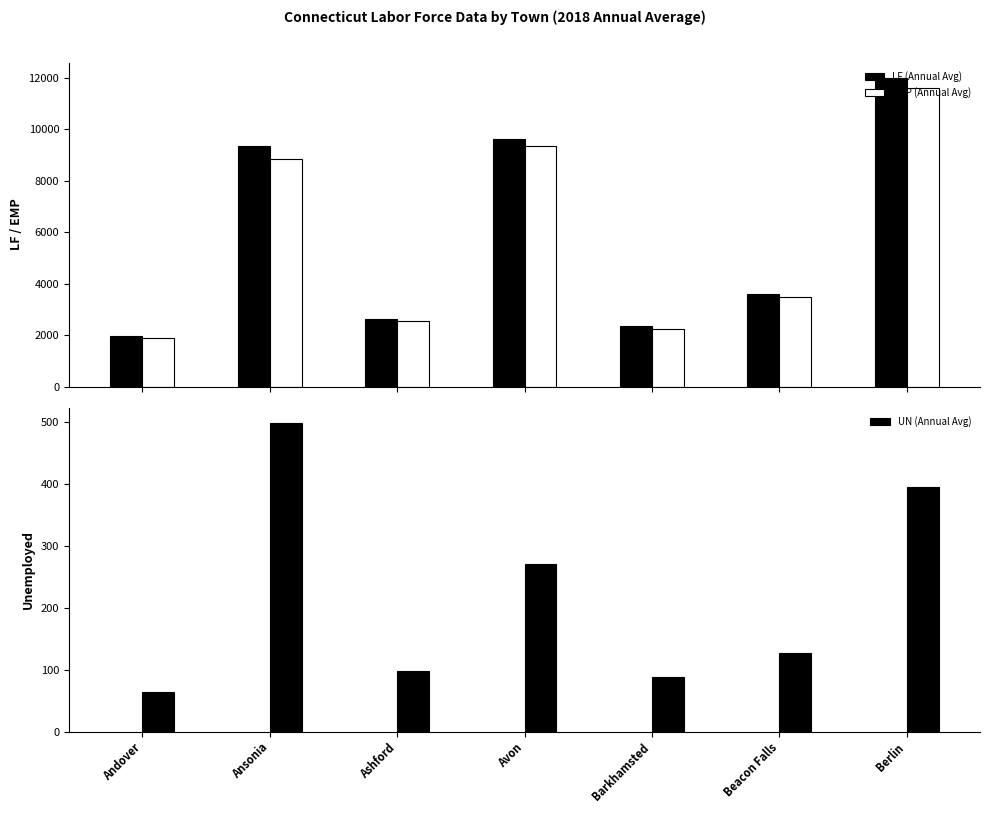

At which category is the sum across all series the highest?

Berlin